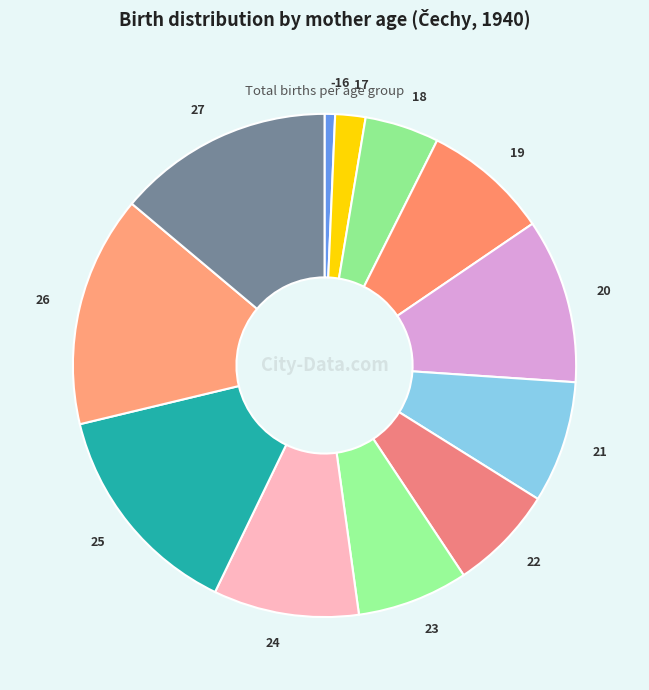

True or false: 23 accounts for 7% of the total.

True